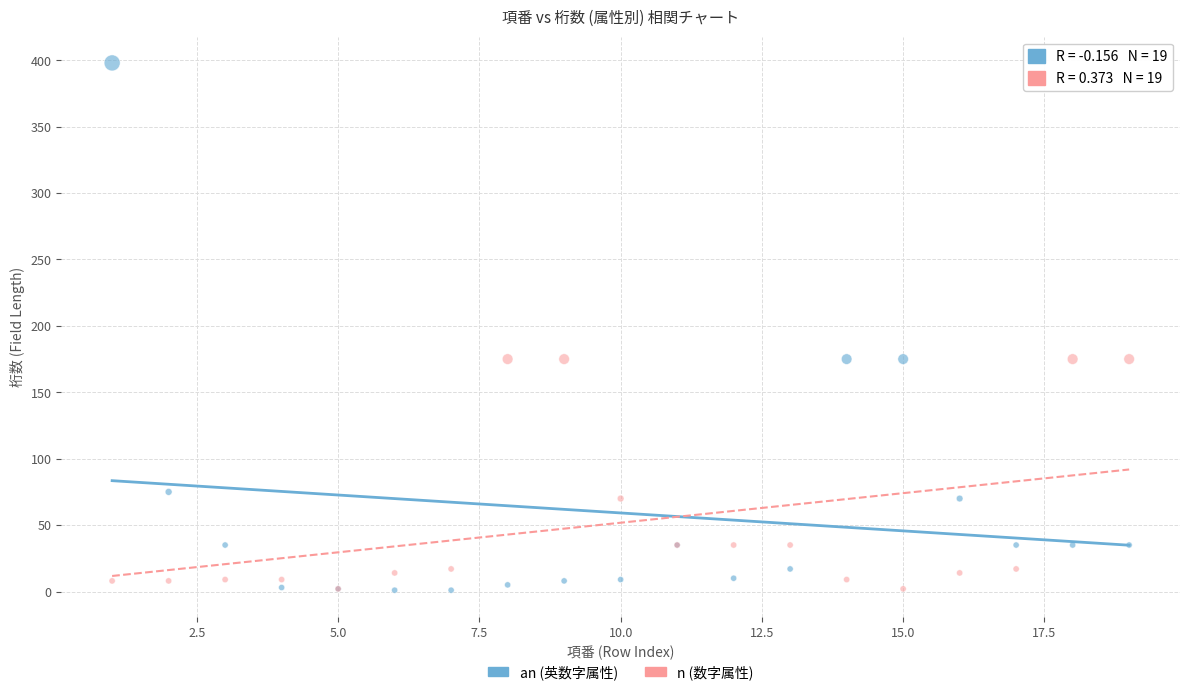

What are all the series names shown in the legend?

an (英数字属性), n (数字属性)